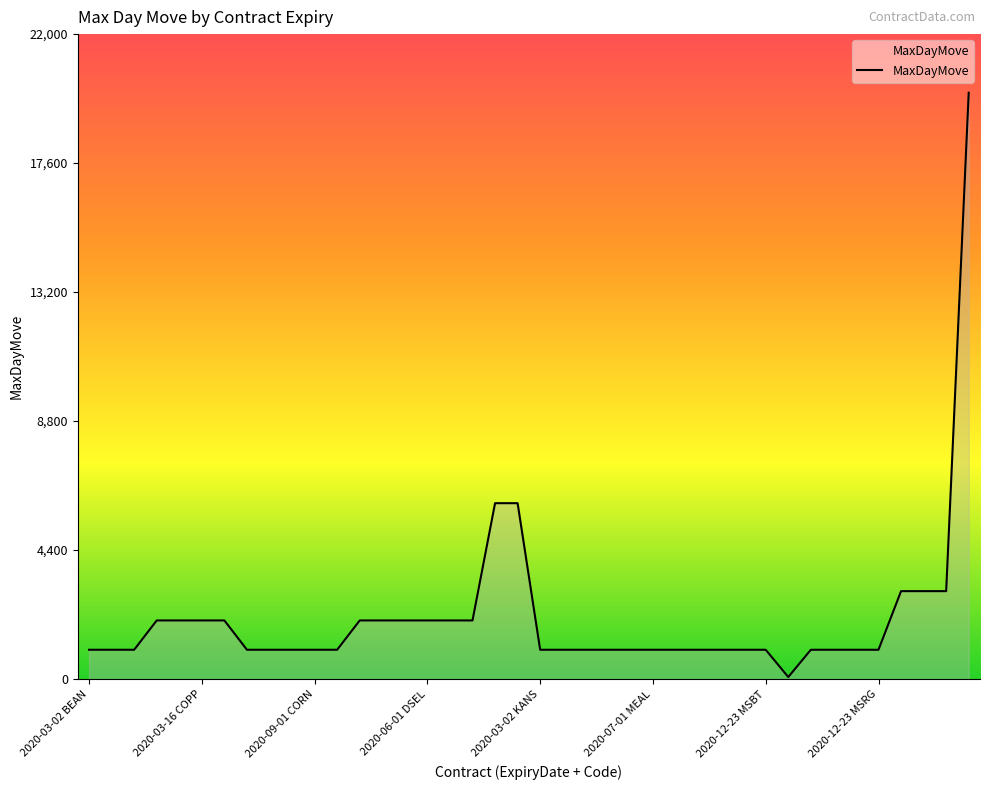

Reading right to left, extract all data points from this chart.

20000	3000	3000	3000	1000	1000	1000	1000	70	1000	1000	1000	1000	1000	1000	1000	1000	1000	1000	1000	6000	6000	2000	2000	2000	2000	2000	2000	1000	1000	1000	1000	1000	2000	2000	2000	2000	1000	1000	1000